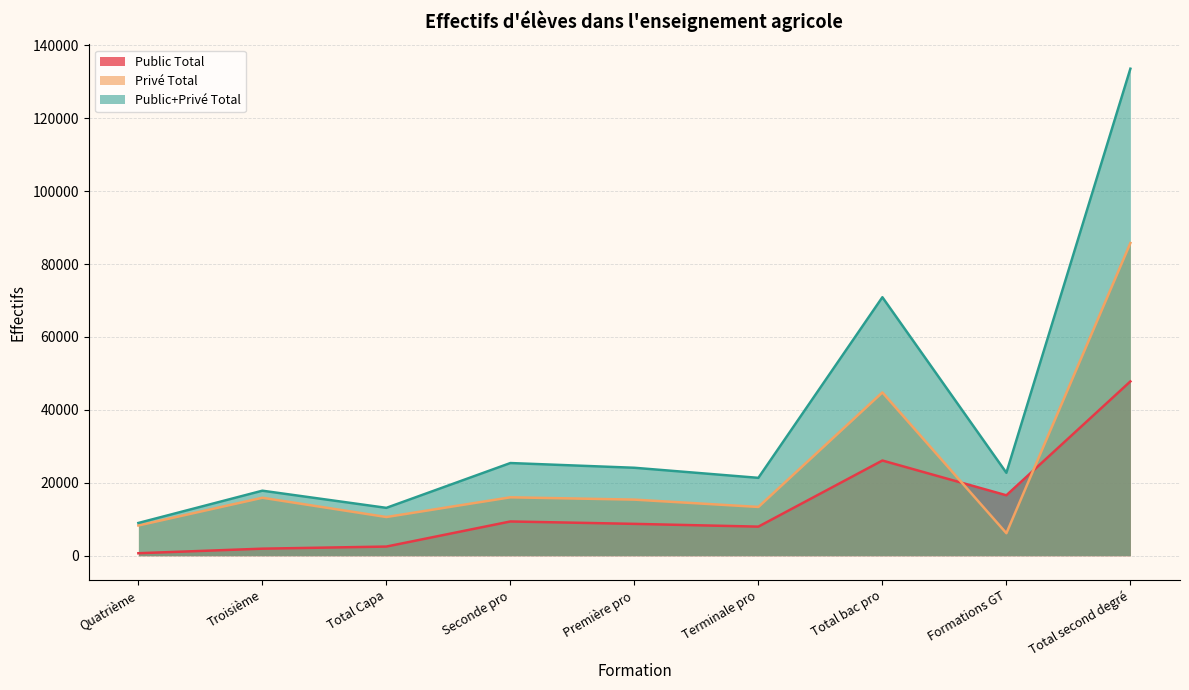

What is the greatest value displayed?

133556